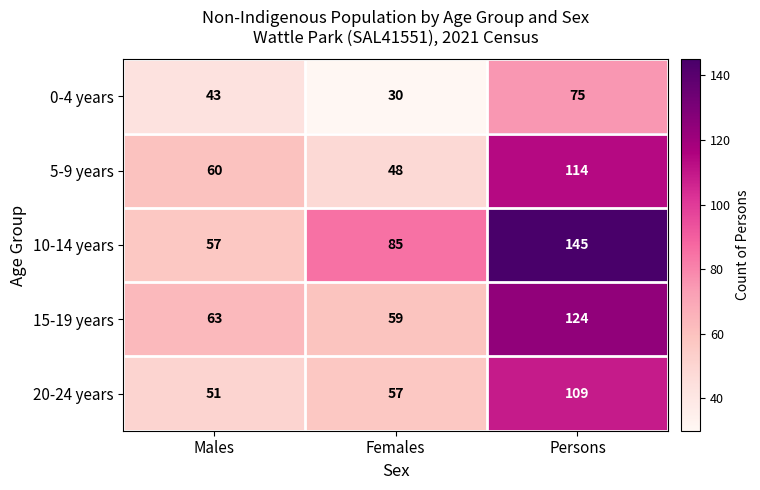

Reading left to right, extract all data points from this chart.

0-4 years: Males=43	Females=30	Persons=75
5-9 years: Males=60	Females=48	Persons=114
10-14 years: Males=57	Females=85	Persons=145
15-19 years: Males=63	Females=59	Persons=124
20-24 years: Males=51	Females=57	Persons=109